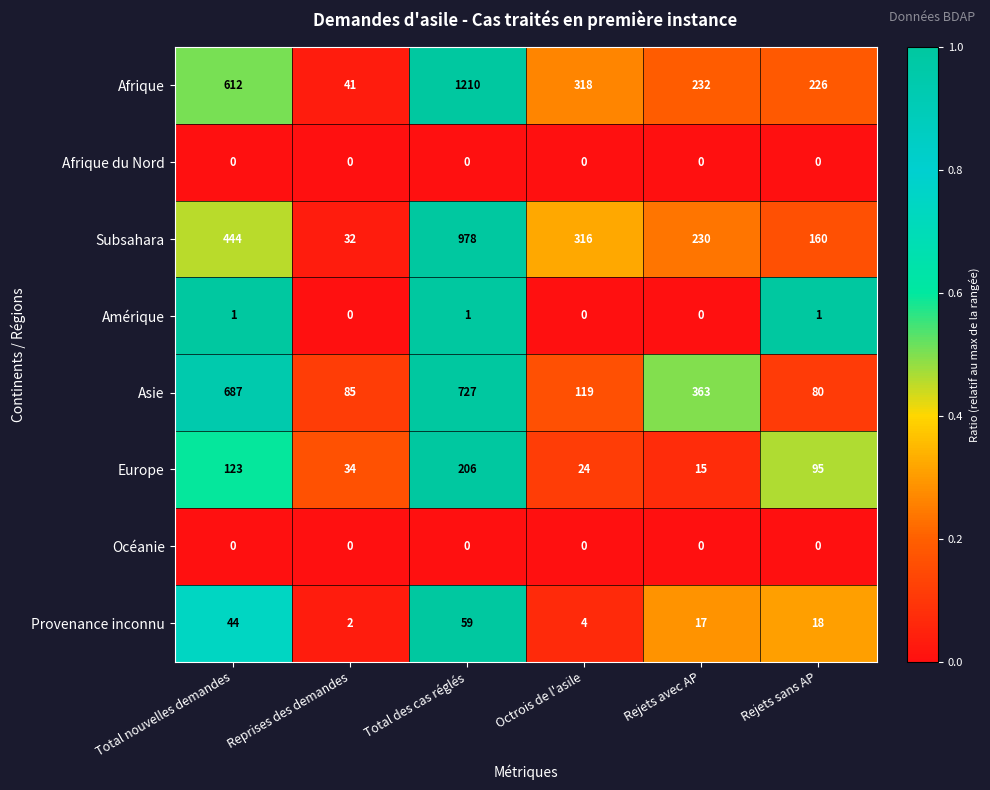

Which series has the largest total across all categories?

Afrique